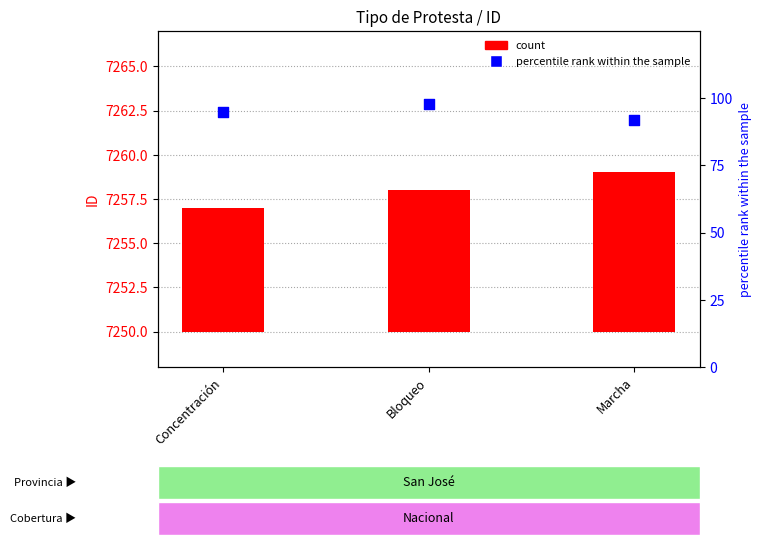

What is the total value across all series at Concentración?

102